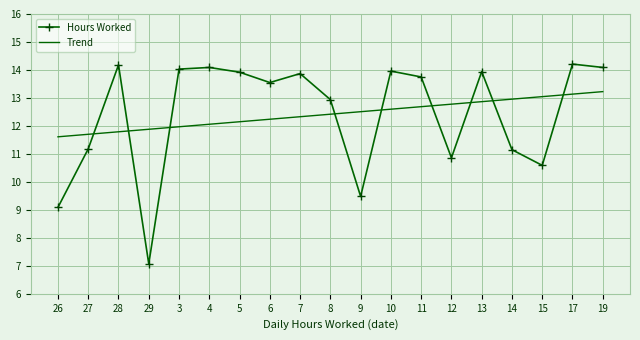

What position from the right is 11?

7